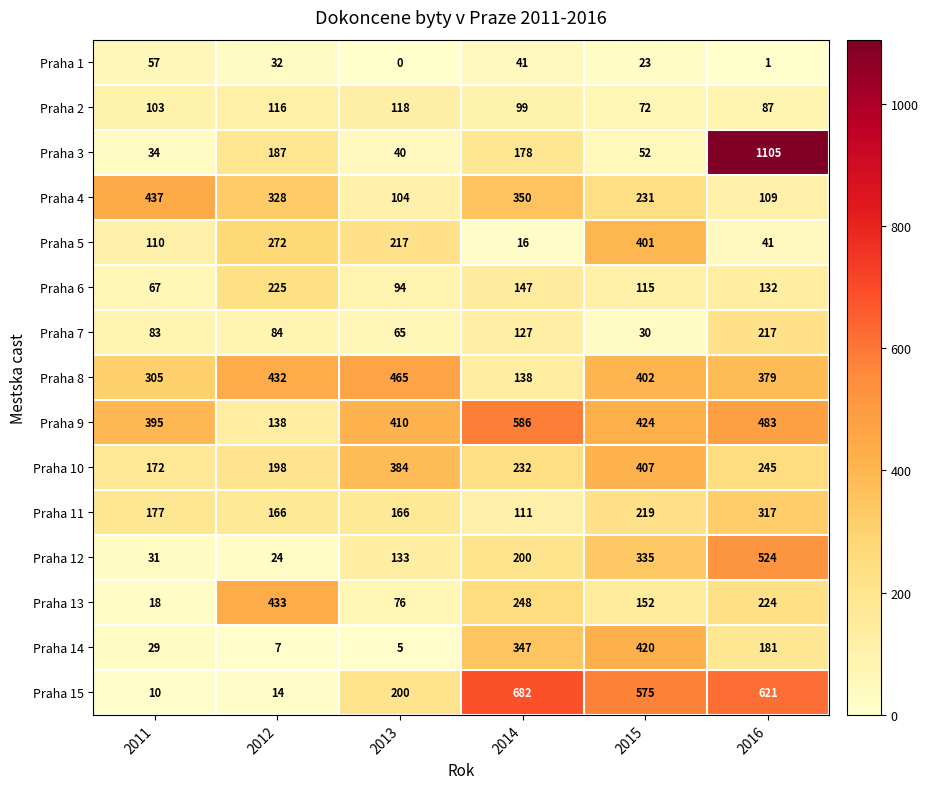

How many data points does each series have?

6